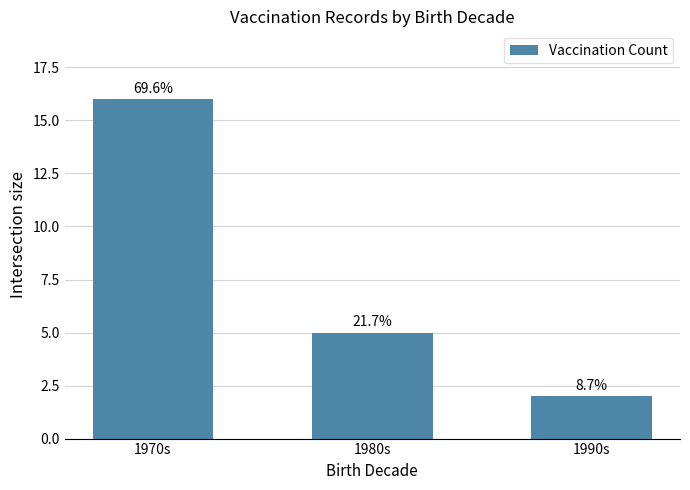

What is the difference between the maximum and minimum values?

14